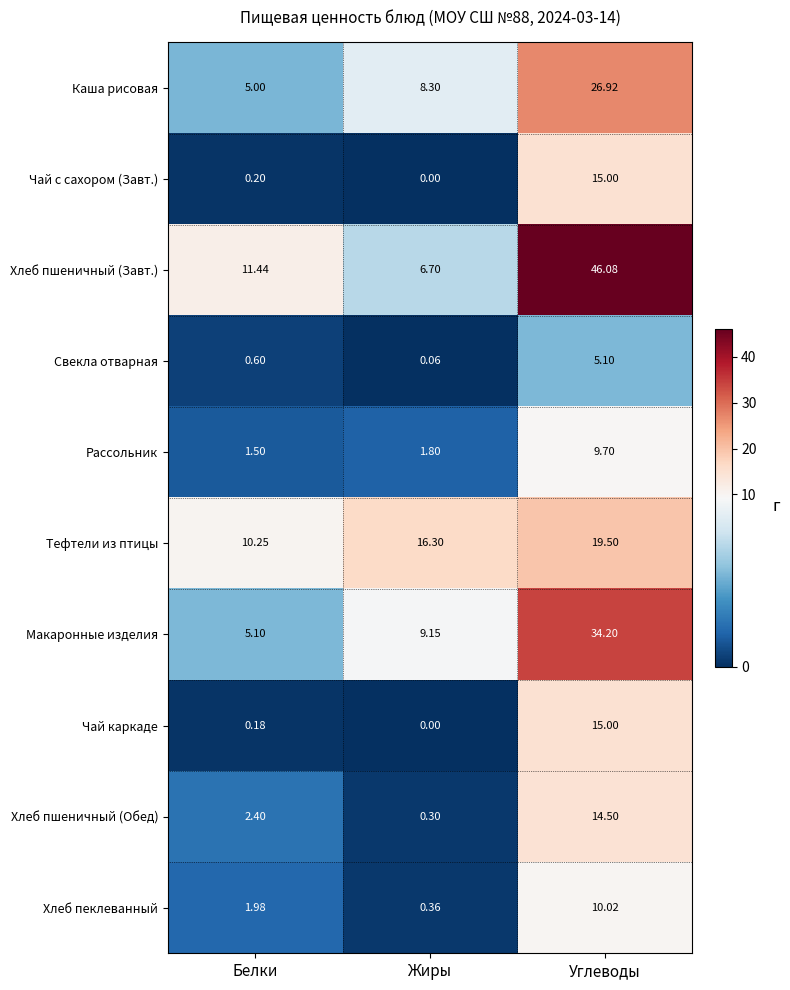

Where is Рассольник nearest to the value 5?

Жиры